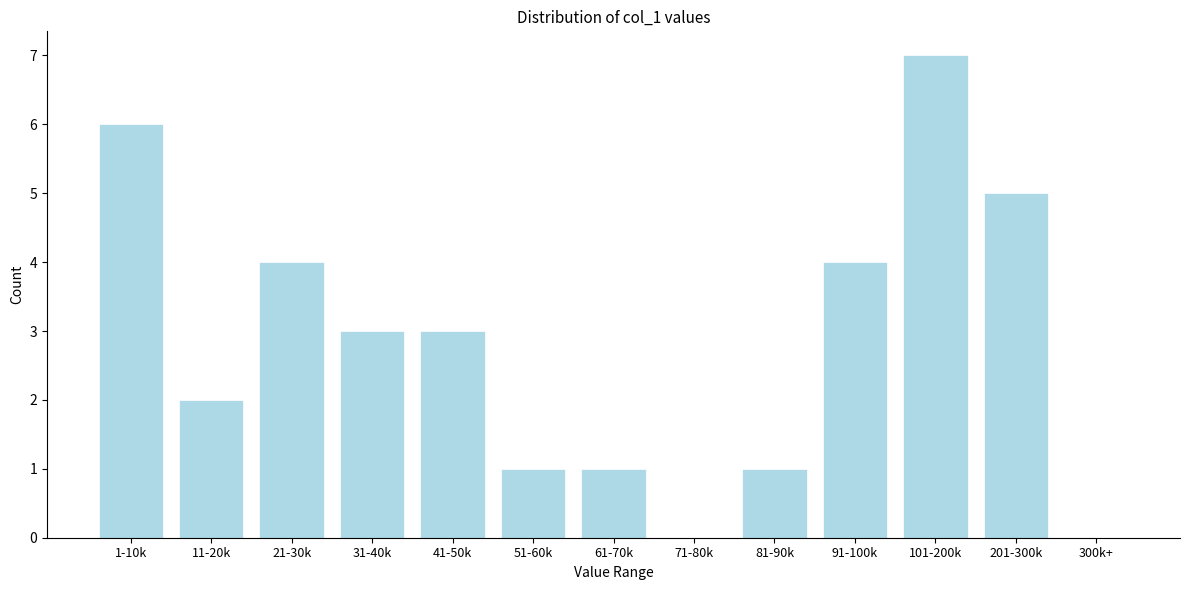

Reading left to right, extract all data points from this chart.

1-10k=6	11-20k=2	21-30k=4	31-40k=3	41-50k=3	51-60k=1	61-70k=1	71-80k=0	81-90k=1	91-100k=4	101-200k=7	201-300k=5	300k+=0